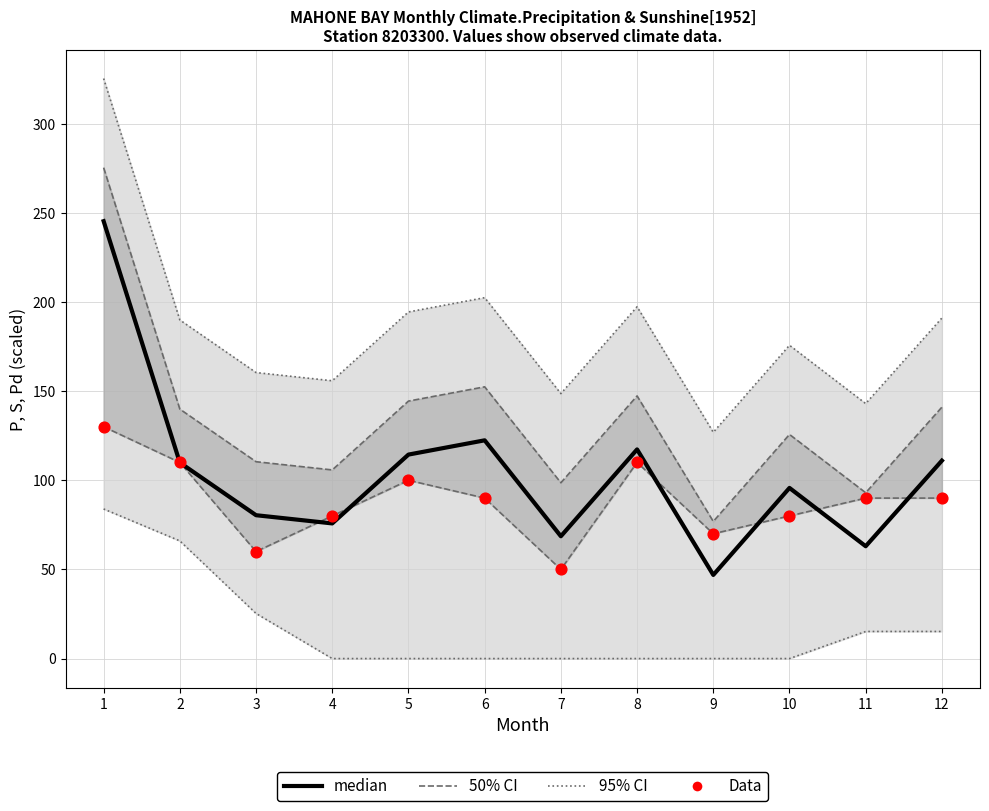

What is the total value across all series at 12?

533.0